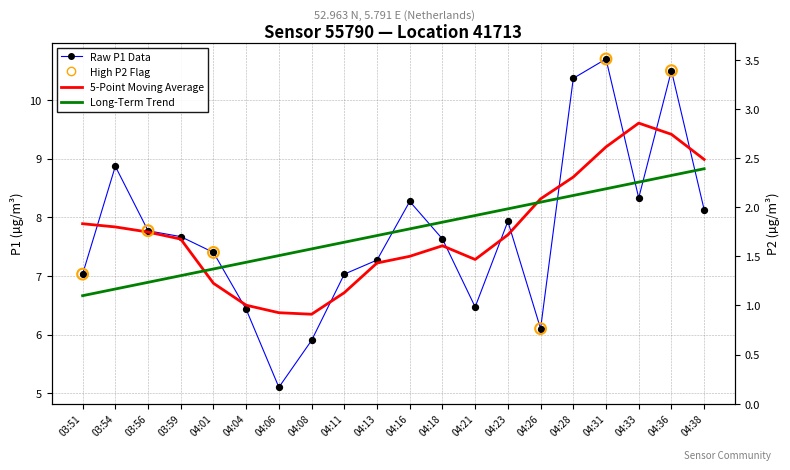

Between 03:56 and 04:36, which is larger?

04:36